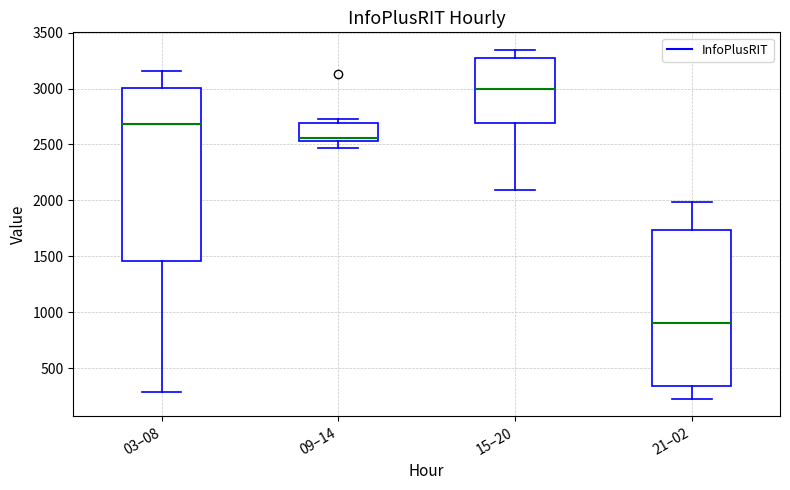

Where does the lower whisker of the box for 09–14 end on the y-axis? The values are not printed on the chart, so give them approximately, as read against the axis.

2450